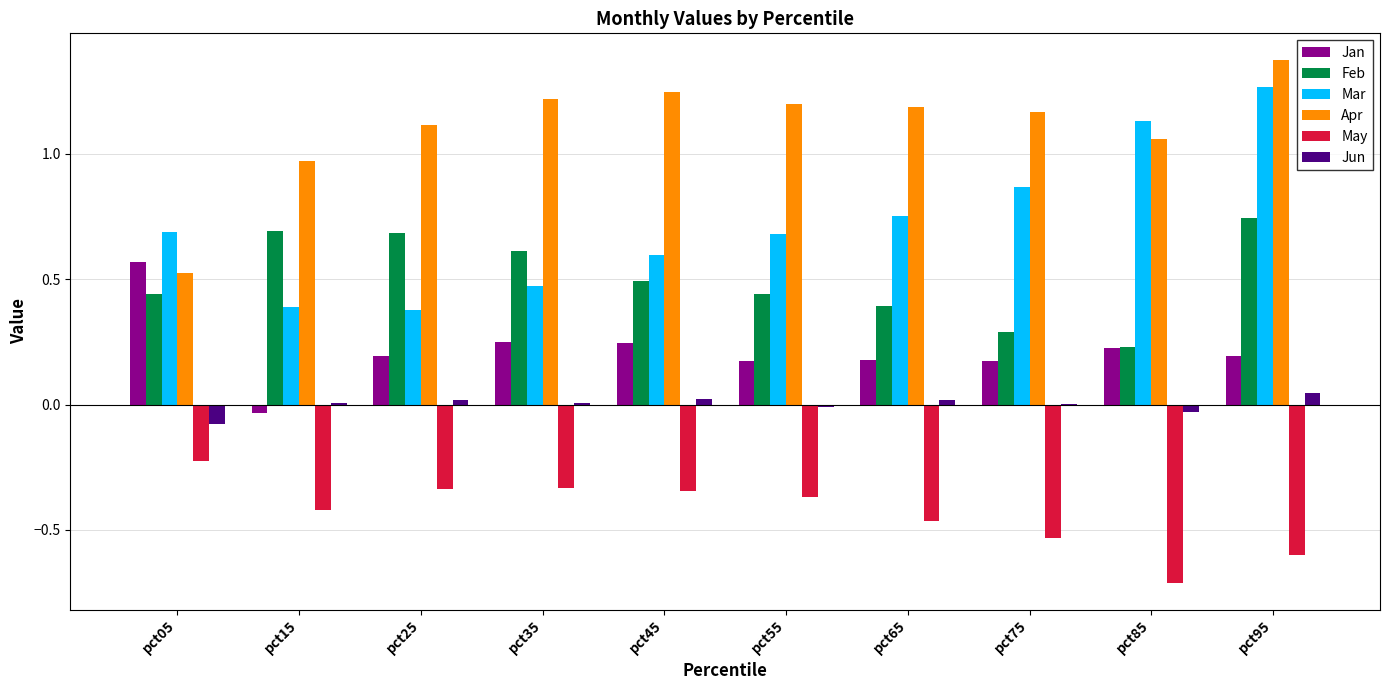

What is the sum of all Feb values?

5.0